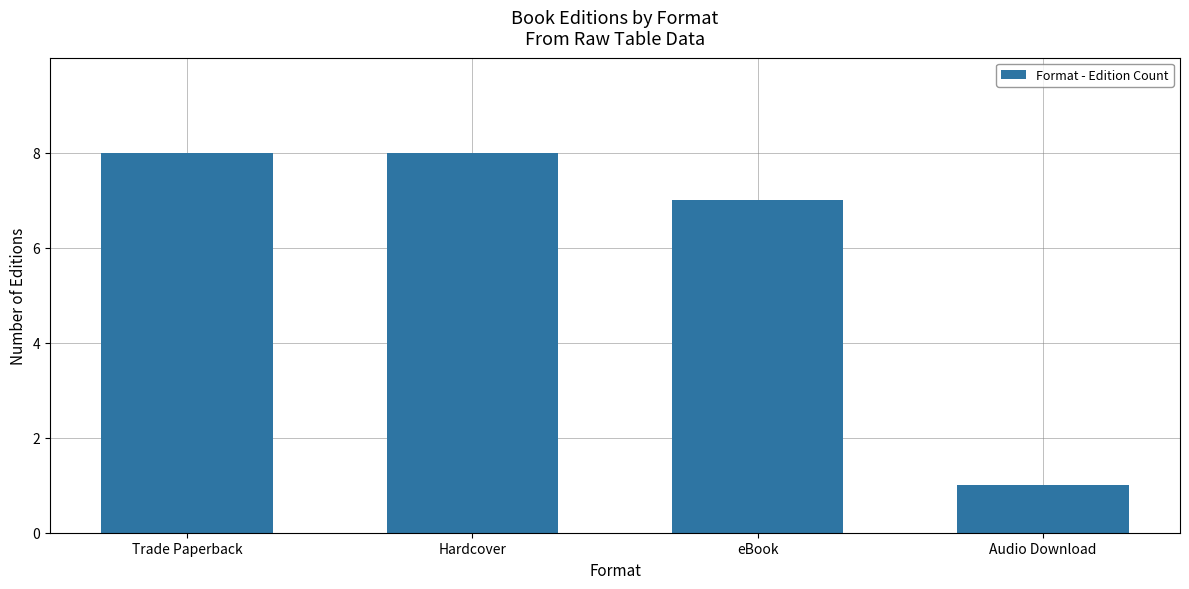

What is the change in value from Trade Paperback to Audio Download?

-7